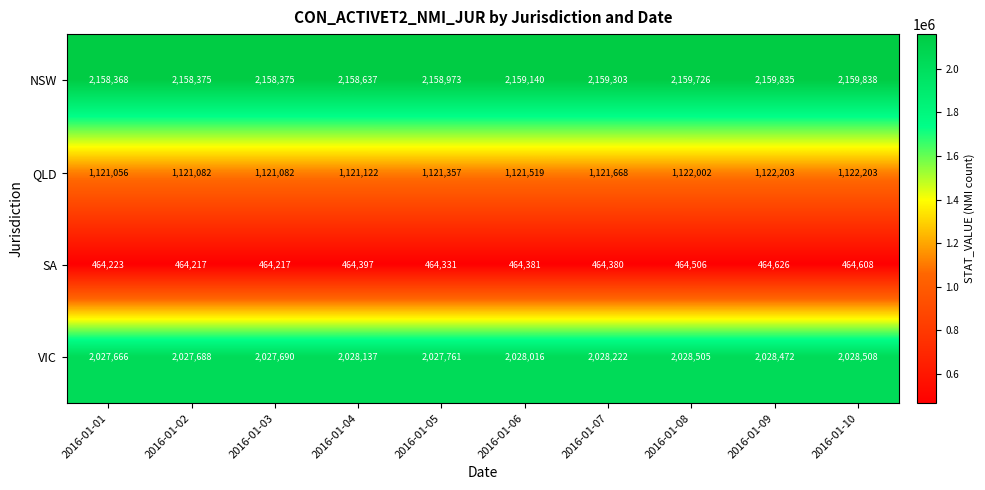

Is the value of SA at 2016-01-03 greater than the value of QLD at 2016-01-09?

No